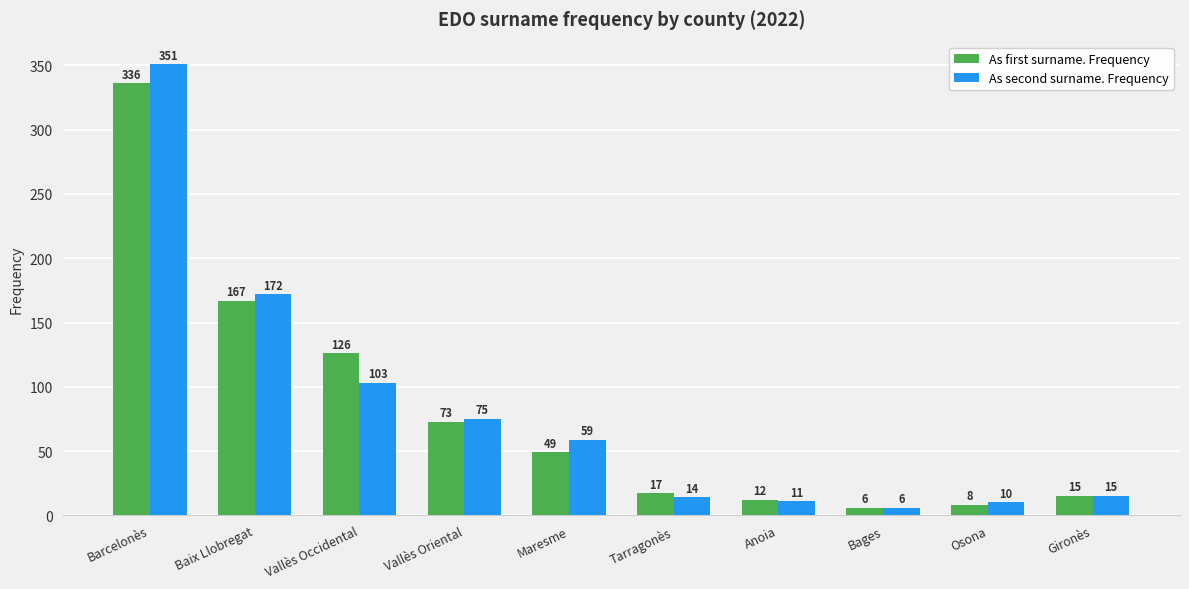

Is it true that As second surname. Frequency equals 14 at Tarragonès?

True